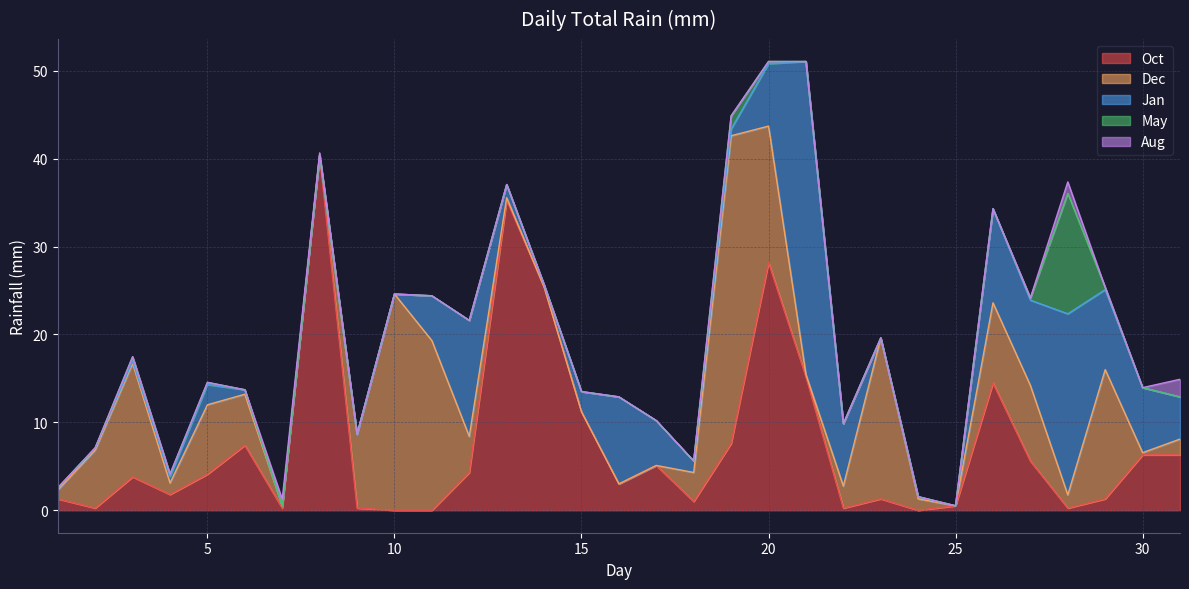

At which category is the sum across all series the highest?

20